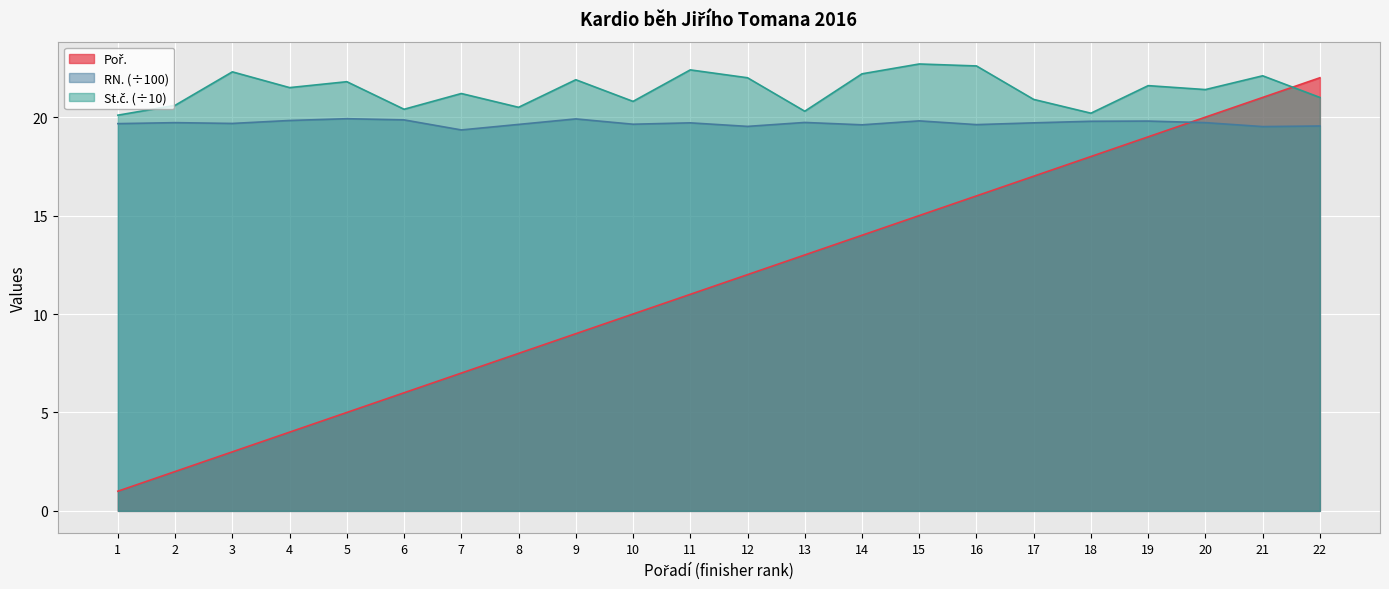

True or false: St.č. has a value of 4.6 at 3.

False